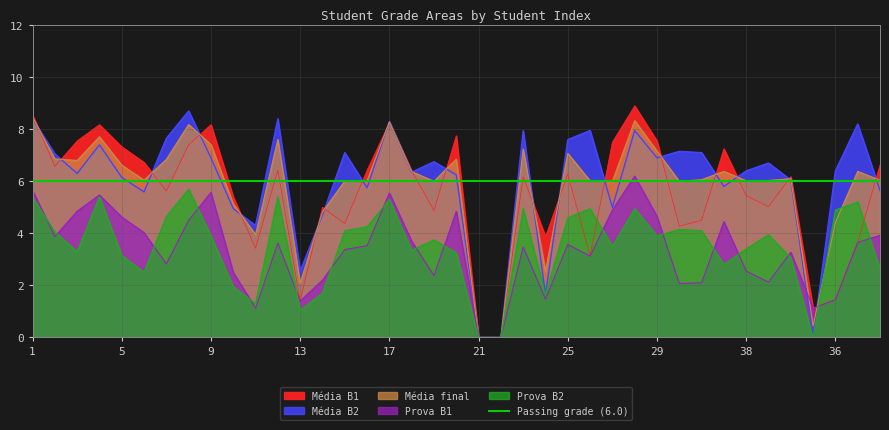

Read the Média B2 value at 6.

5.6